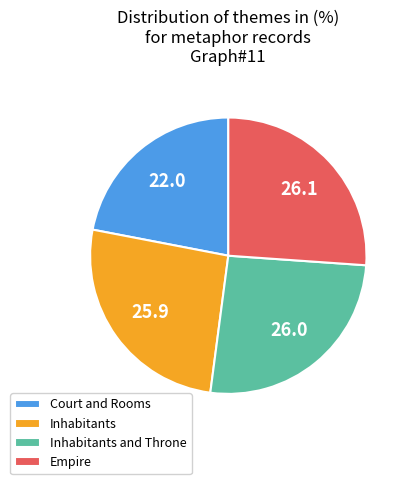

Is it true that Empire is 26% of the pie?

True